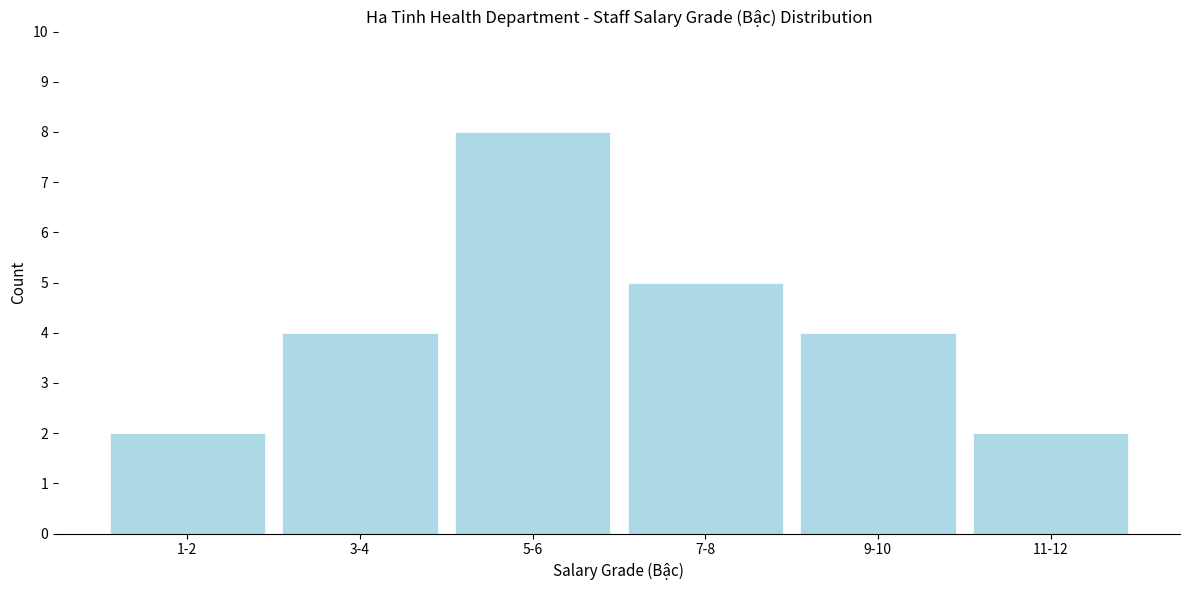

Reading right to left, transcribe all the data shown in this chart.

2	4	5	8	4	2